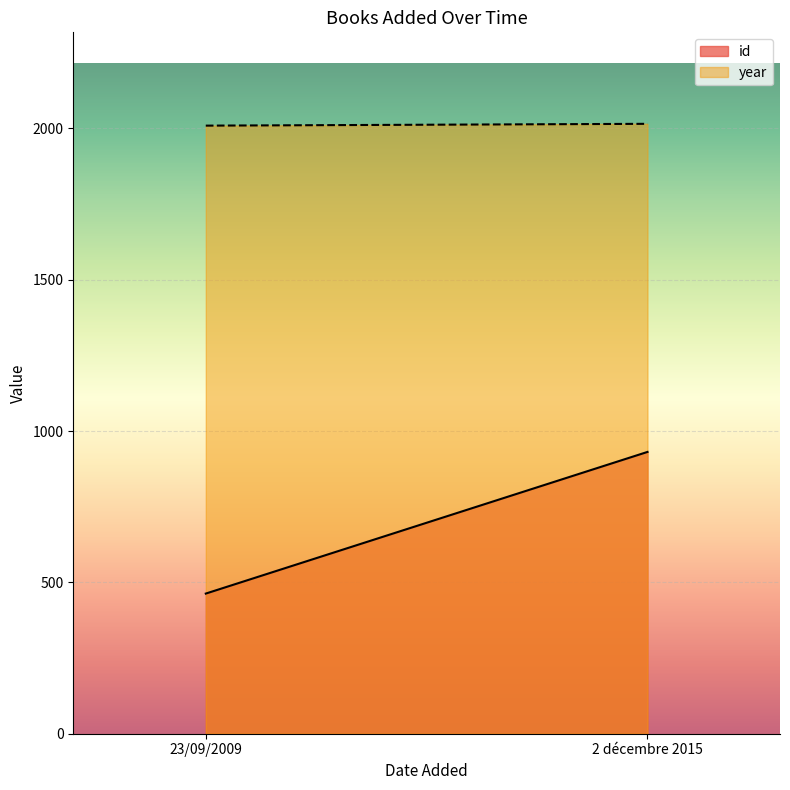

Reading left to right, list all the values displayed in this chart.

id: 23/09/2009=463	2 décembre 2015=931
year: 23/09/2009=2009	2 décembre 2015=2015